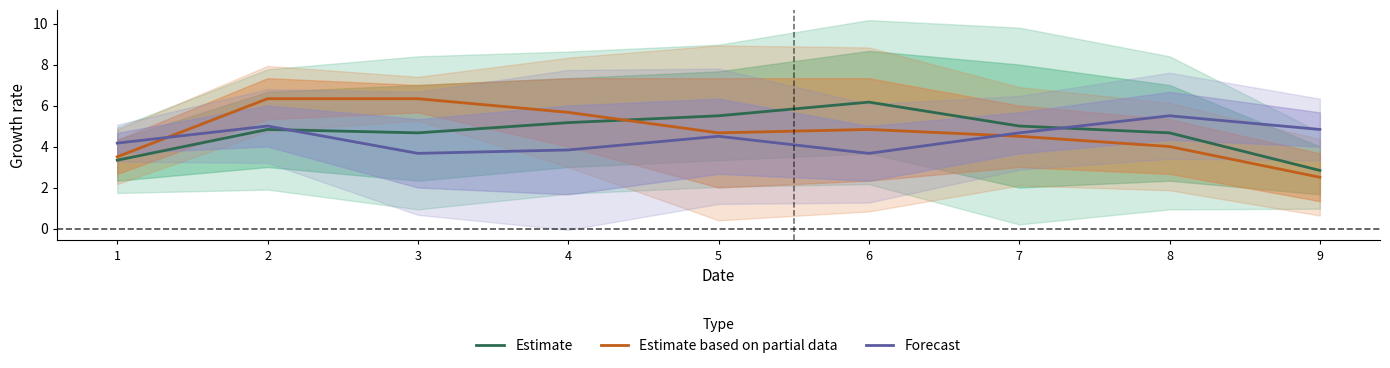

True or false: Forecast and Estimate cross at least once.

True